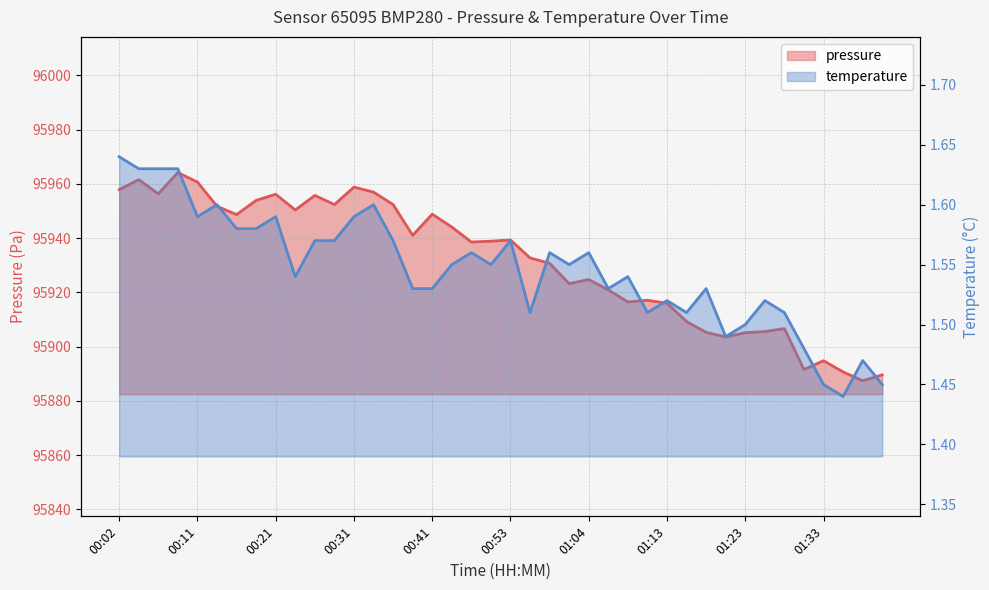

What is the value of the temperature point at the 21st from the left?

1.6